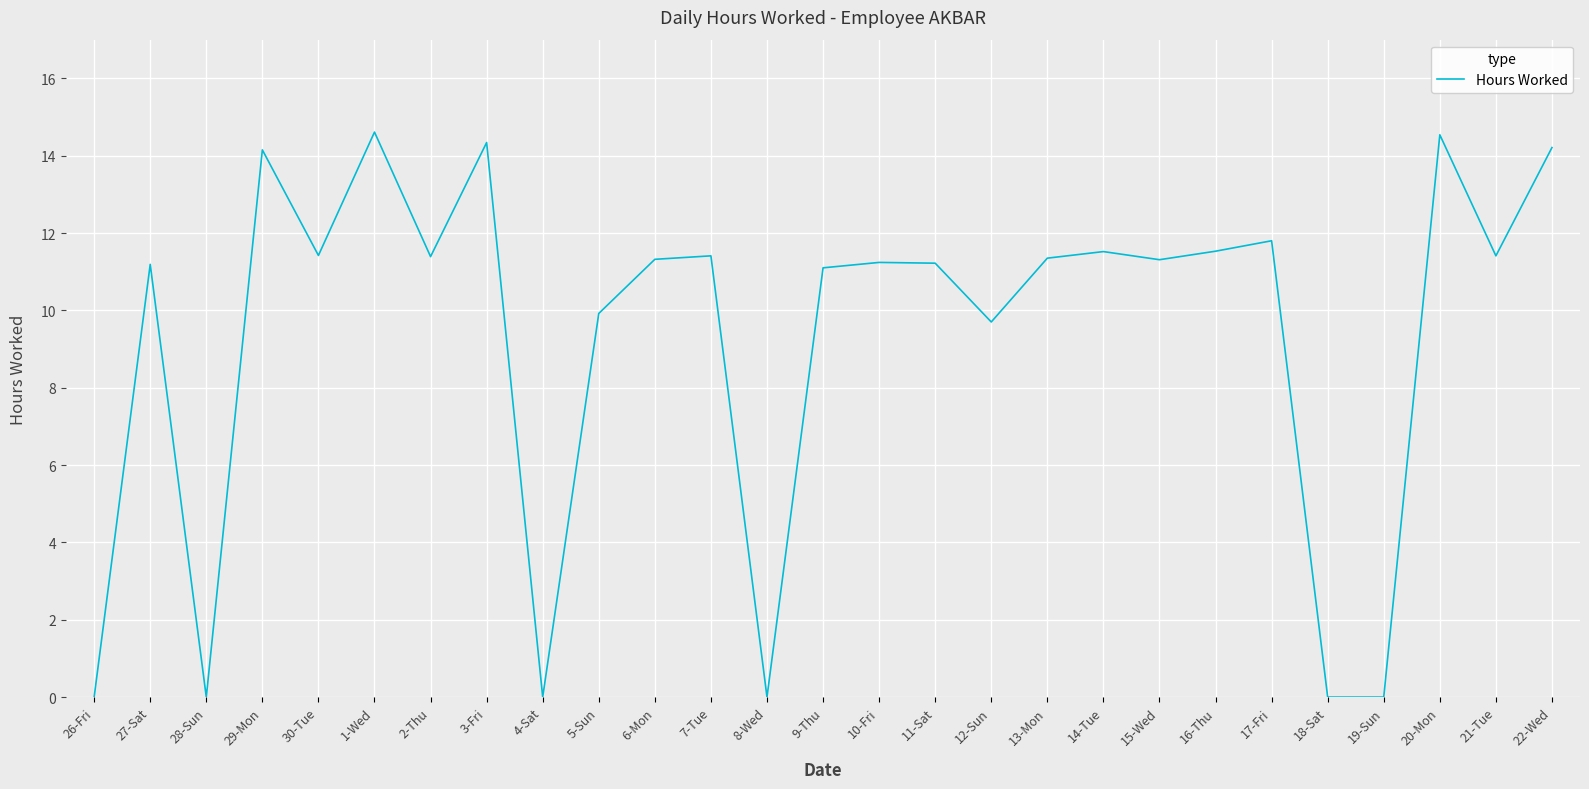

Where does the data first go above 11?

27-Sat